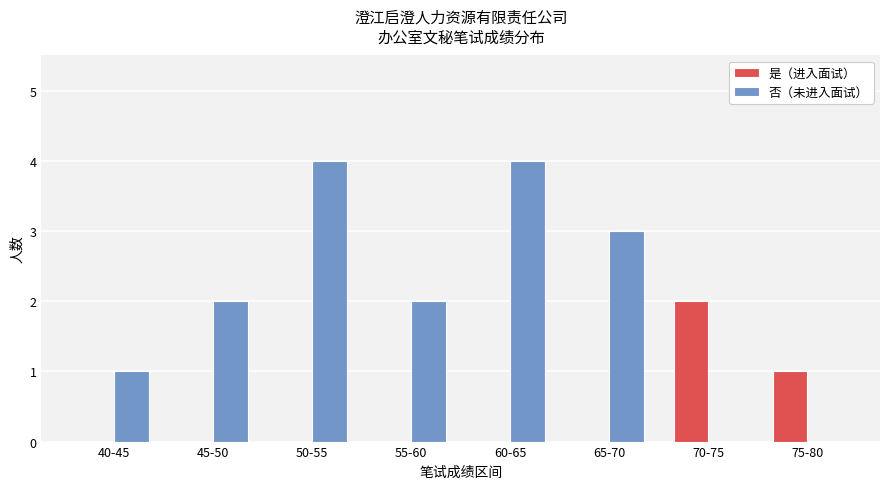

The value of 是（进入面试） at 50-55 is 0. True or false?

True